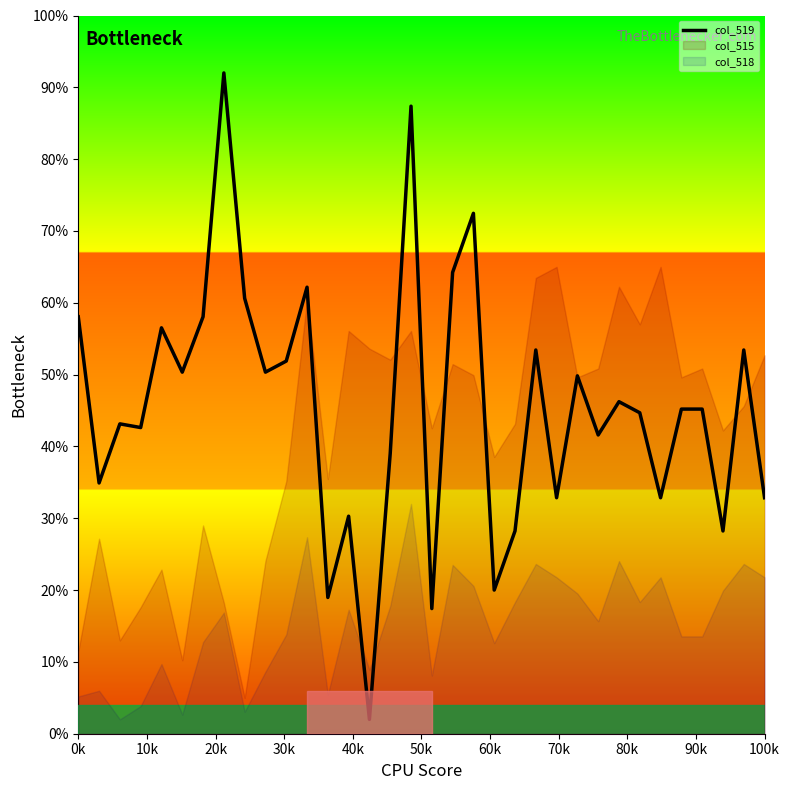

What is the minimum value for col_519?

2.0